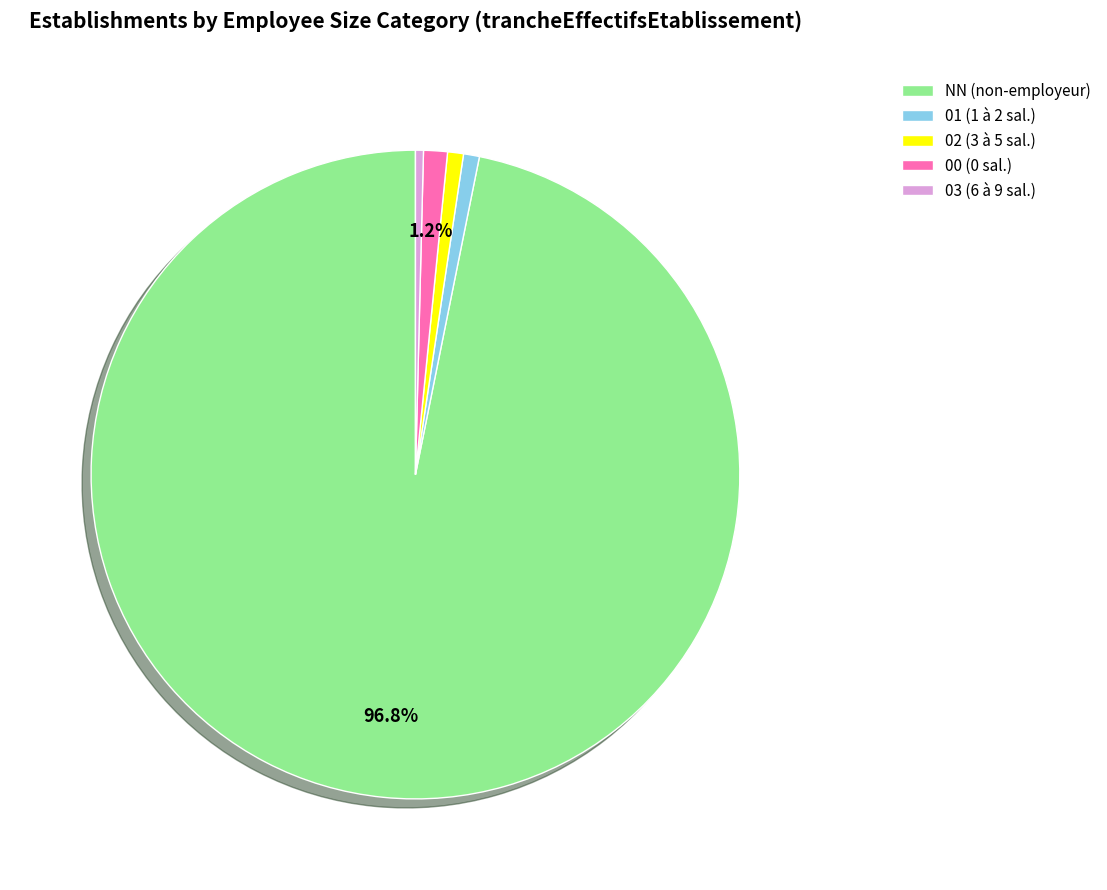

To the nearest percent, what percentage of the pie is 02?

1%